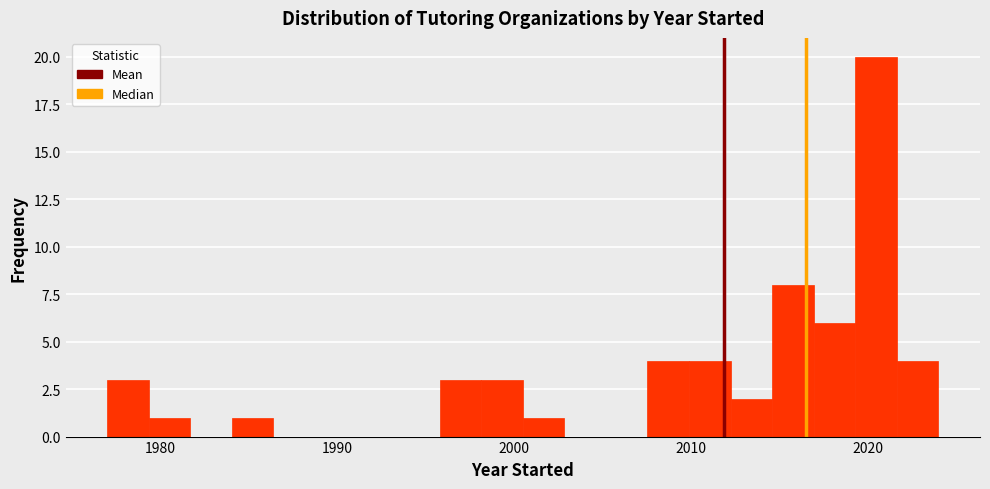

Around what value on the x-axis is the tallest bar? Give the approximate position of its centre, as read against the axis.

2020